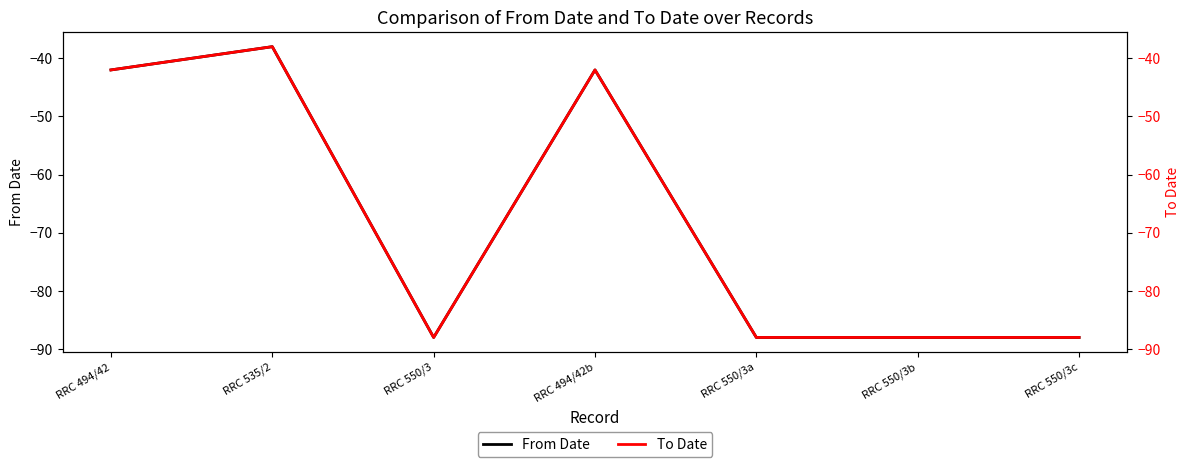

What is the sum of all From Date values?

-474